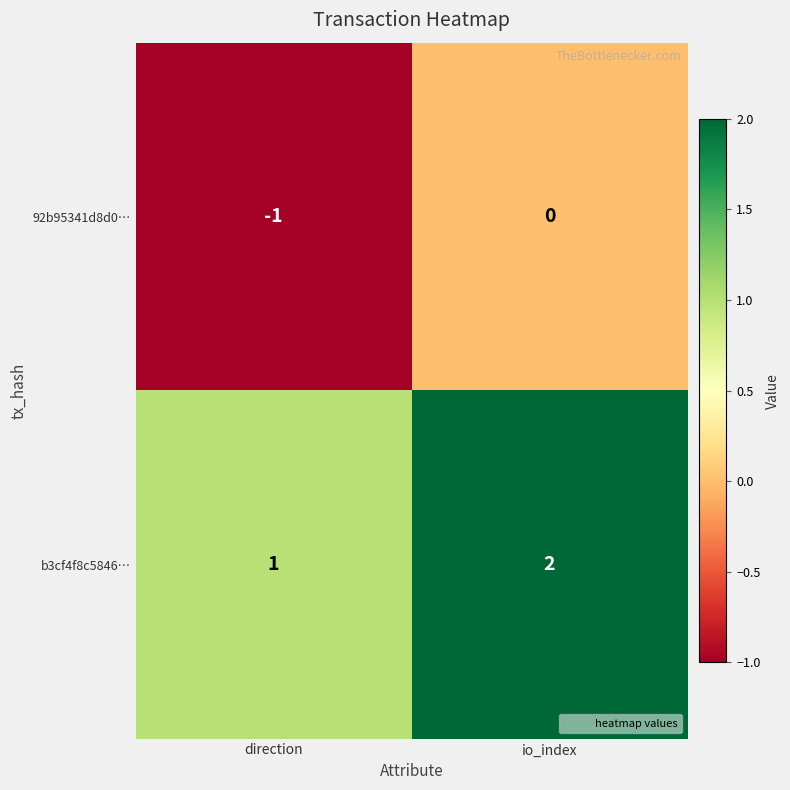

What is the sum of the b3cf4f8c5846… values at direction and io_index?

3